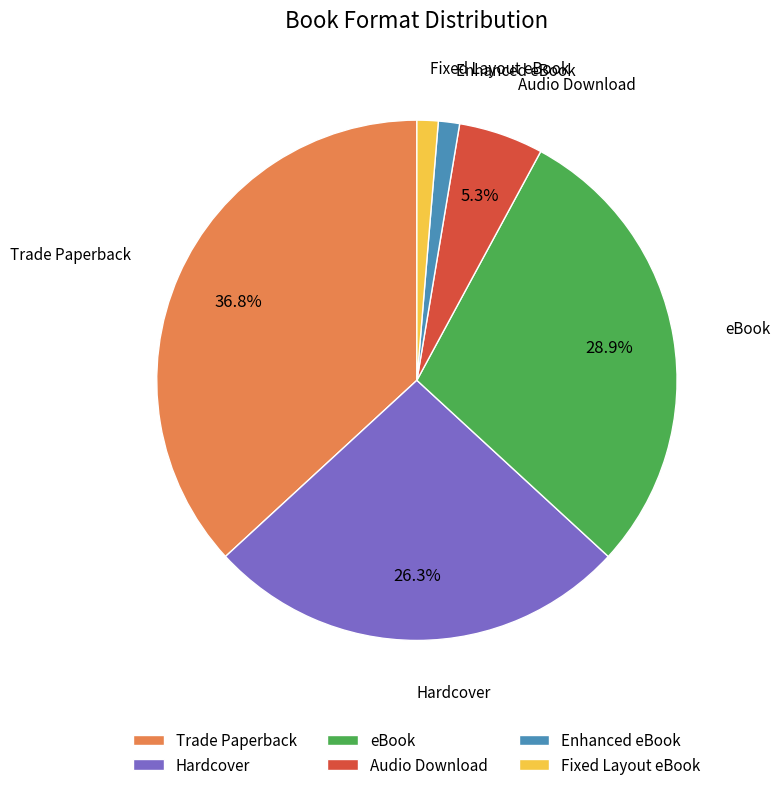

What is the ratio of the value at Trade Paperback to the value at Hardcover?

1.4